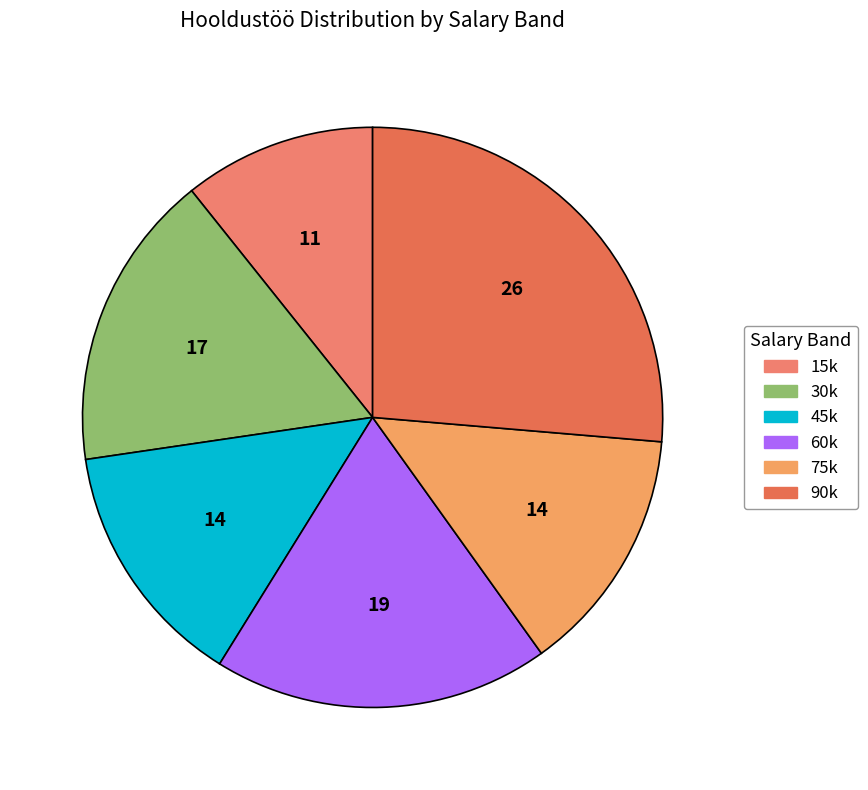

What is the largest slice in the pie chart?

90k